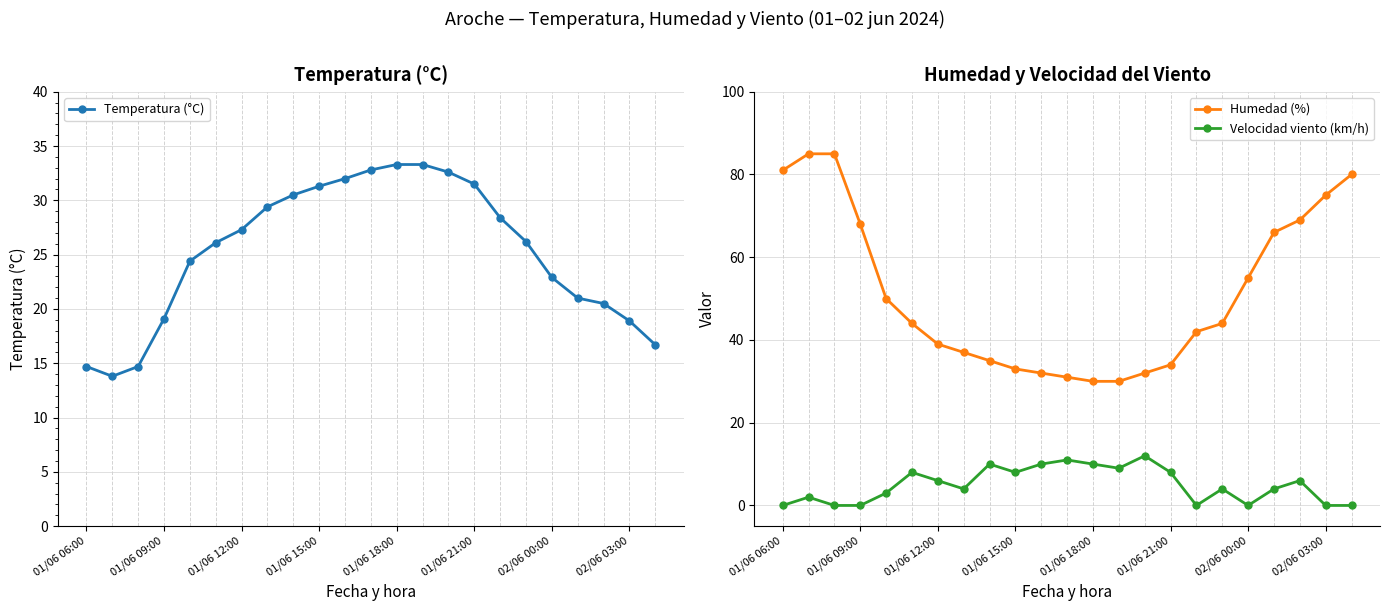

What is the lowest value of the Temperatura (°C) series?

13.8